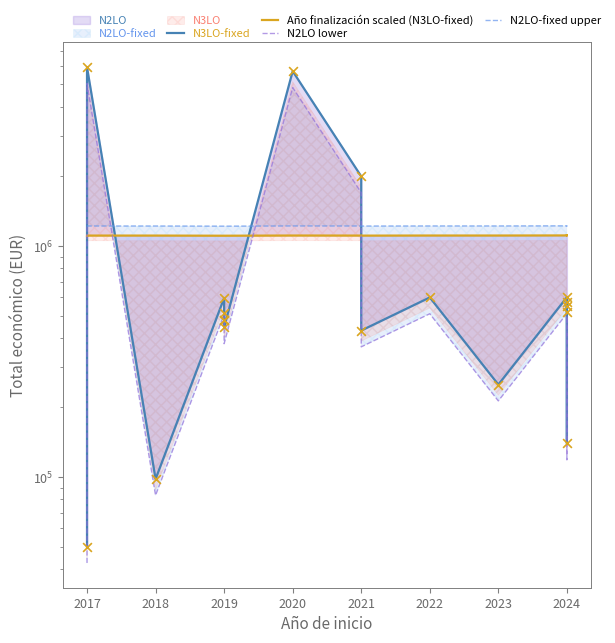

Is the value of Total económico (N2LO line) at 2018 greater than the value of N2LO lower at 2019?

No